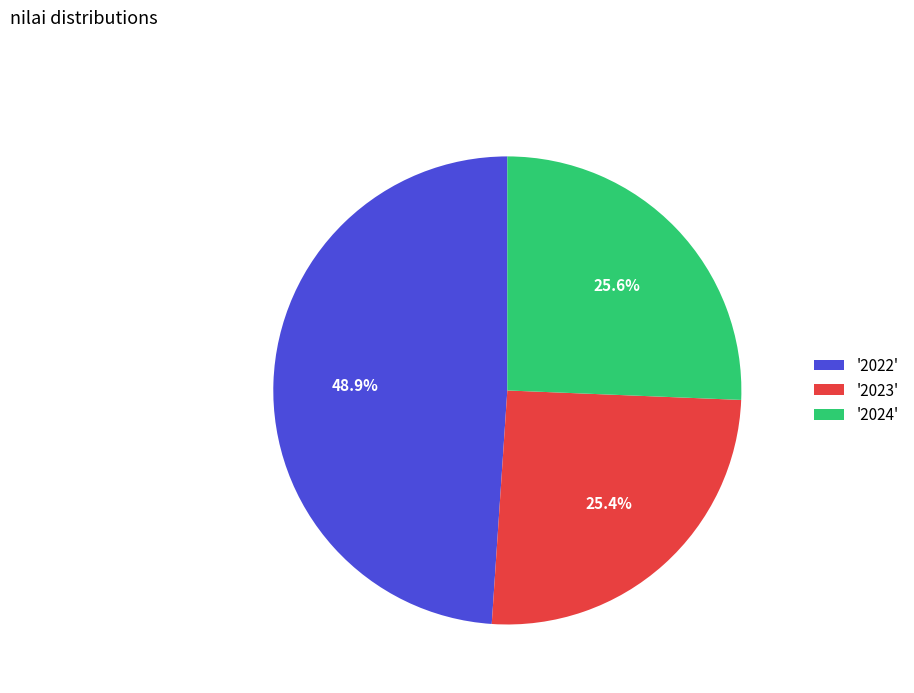

Which slice is the largest?

'2022'